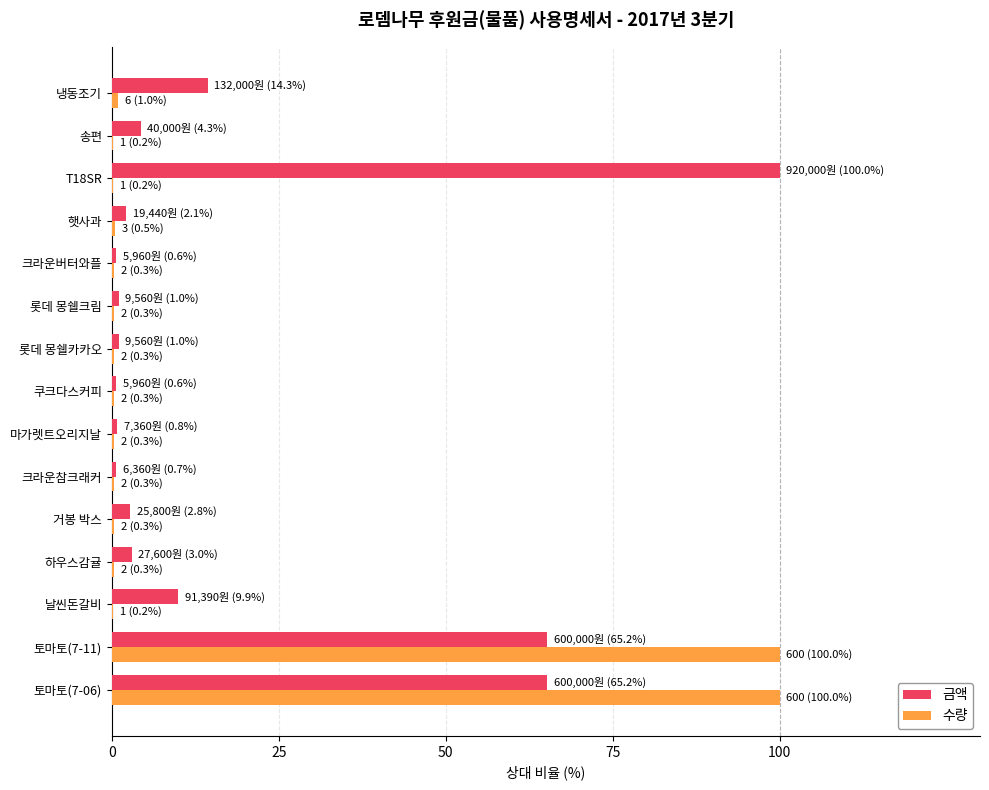

The value of 금액 at 토마토(7-06) is 95.8. True or false?

False